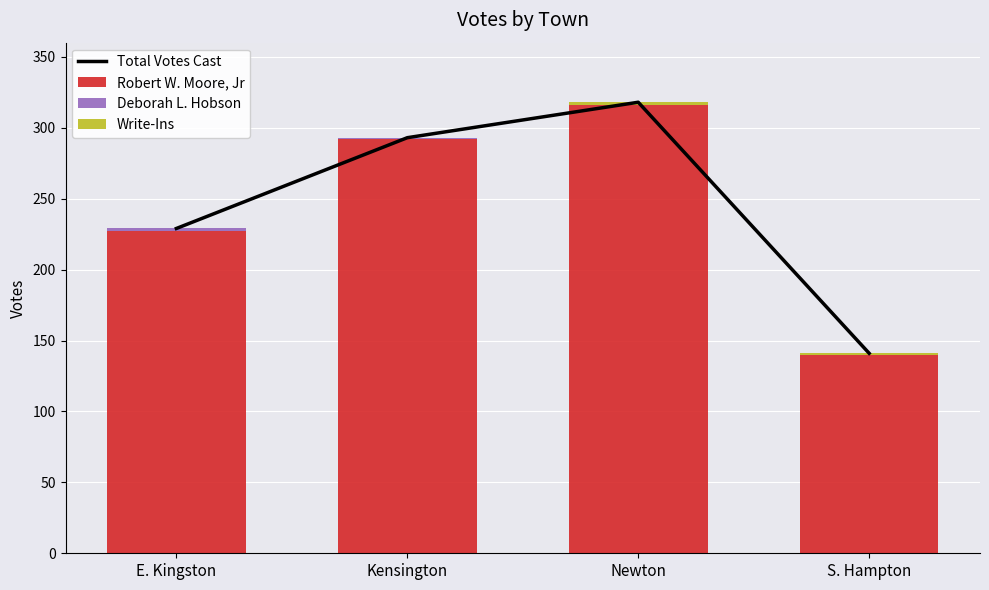

What are all the series names shown in the legend?

Total Votes Cast, Robert W. Moore, Jr, Deborah L. Hobson, Write-Ins